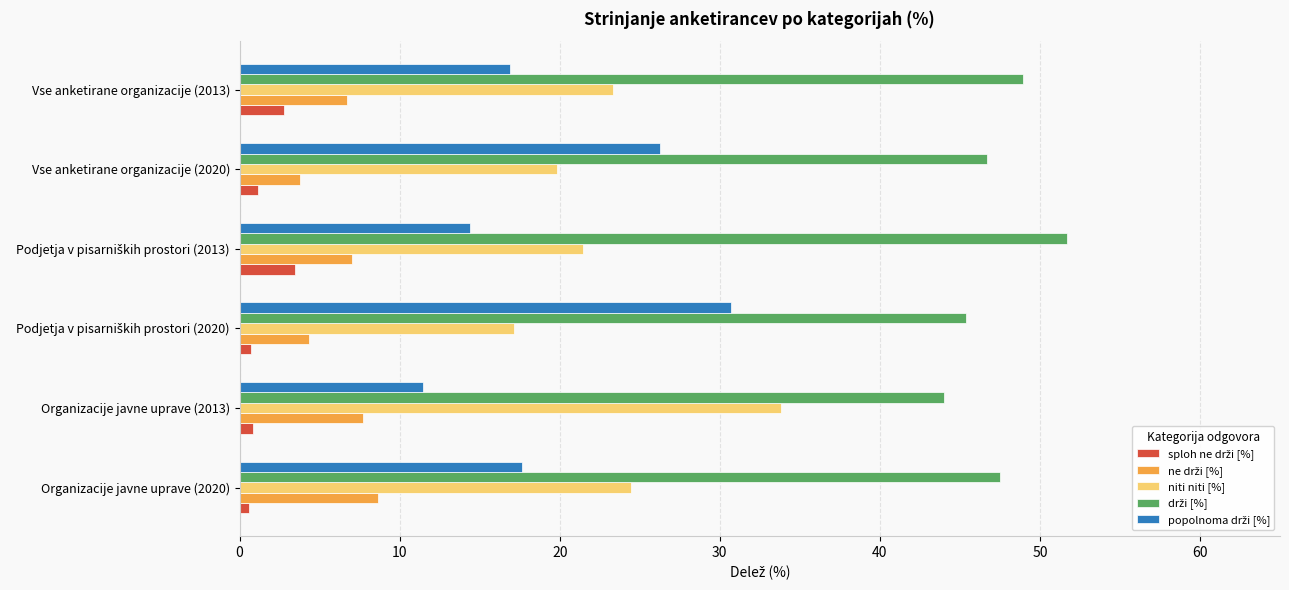

What is the maximum value shown in the chart?

51.7